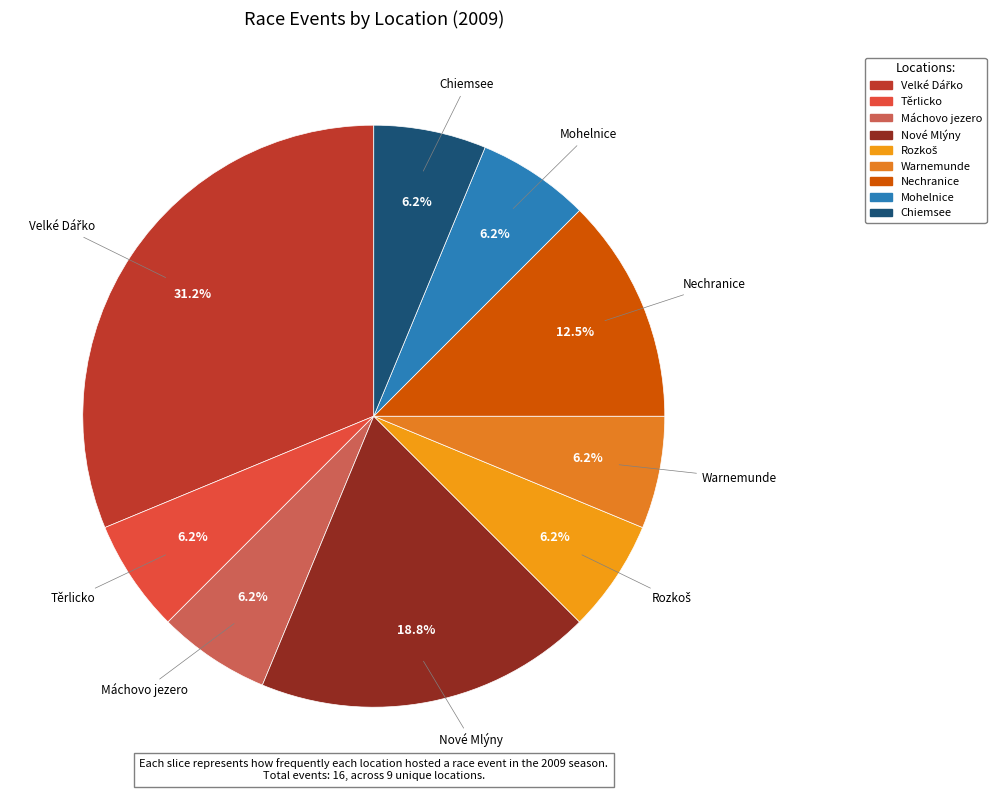

What is the ratio of the value at Mohelnice to the value at Nechranice?

0.5